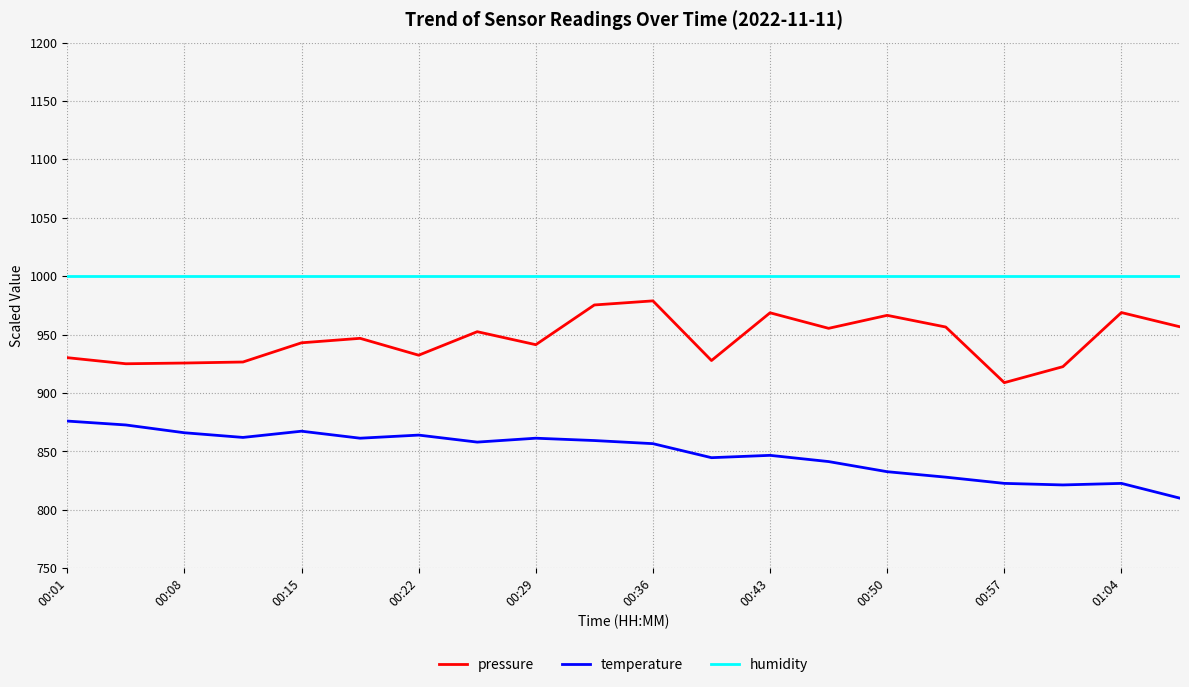

What is the difference between the maximum and minimum values in the temperature series?

66.0